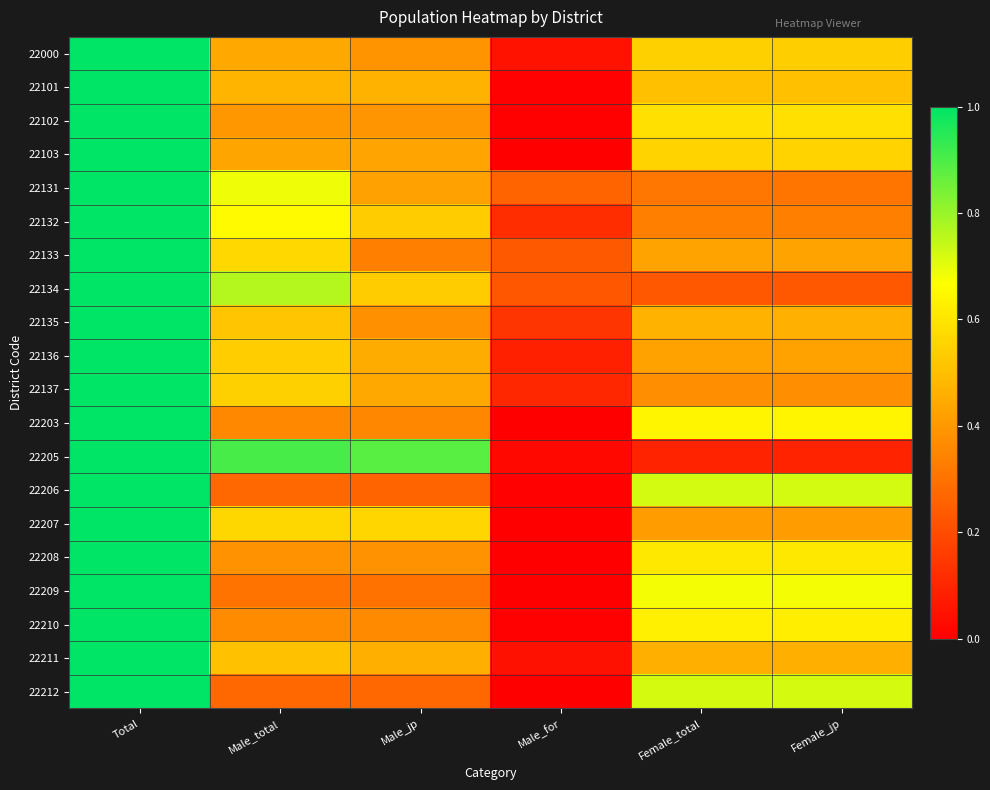

Reading left to right, what are all the values shown in this chart?

22000: Total=1.0	Male_total=0.4	Male_jp=0.4	Male_for=0.1	Female_total=0.5	Female_jp=0.5
22101: Total=1.0	Male_total=0.5	Male_jp=0.5	Male_for=0.0	Female_total=0.5	Female_jp=0.5
22102: Total=1.0	Male_total=0.4	Male_jp=0.4	Male_for=0.0	Female_total=0.6	Female_jp=0.6
22103: Total=1.0	Male_total=0.4	Male_jp=0.4	Male_for=0.0	Female_total=0.6	Female_jp=0.6
22131: Total=1.0	Male_total=0.7	Male_jp=0.4	Male_for=0.3	Female_total=0.3	Female_jp=0.3
22132: Total=1.0	Male_total=0.7	Male_jp=0.5	Male_for=0.1	Female_total=0.3	Female_jp=0.3
22133: Total=1.0	Male_total=0.6	Male_jp=0.3	Male_for=0.2	Female_total=0.4	Female_jp=0.4
22134: Total=1.0	Male_total=0.8	Male_jp=0.5	Male_for=0.2	Female_total=0.2	Female_jp=0.2
22135: Total=1.0	Male_total=0.5	Male_jp=0.4	Male_for=0.1	Female_total=0.5	Female_jp=0.5
22136: Total=1.0	Male_total=0.5	Male_jp=0.5	Male_for=0.1	Female_total=0.4	Female_jp=0.4
22137: Total=1.0	Male_total=0.5	Male_jp=0.4	Male_for=0.1	Female_total=0.4	Female_jp=0.4
22203: Total=1.0	Male_total=0.4	Male_jp=0.4	Male_for=0.0	Female_total=0.6	Female_jp=0.6
22205: Total=1.0	Male_total=0.9	Male_jp=0.9	Male_for=0.0	Female_total=0.1	Female_jp=0.1
22206: Total=1.0	Male_total=0.3	Male_jp=0.3	Male_for=0.0	Female_total=0.7	Female_jp=0.7
22207: Total=1.0	Male_total=0.6	Male_jp=0.6	Male_for=0.0	Female_total=0.4	Female_jp=0.4
22208: Total=1.0	Male_total=0.4	Male_jp=0.4	Male_for=0.0	Female_total=0.6	Female_jp=0.6
22209: Total=1.0	Male_total=0.3	Male_jp=0.3	Male_for=0.0	Female_total=0.7	Female_jp=0.7
22210: Total=1.0	Male_total=0.4	Male_jp=0.4	Male_for=0.0	Female_total=0.6	Female_jp=0.6
22211: Total=1.0	Male_total=0.5	Male_jp=0.5	Male_for=0.0	Female_total=0.5	Female_jp=0.5
22212: Total=1.0	Male_total=0.3	Male_jp=0.3	Male_for=0.0	Female_total=0.7	Female_jp=0.7